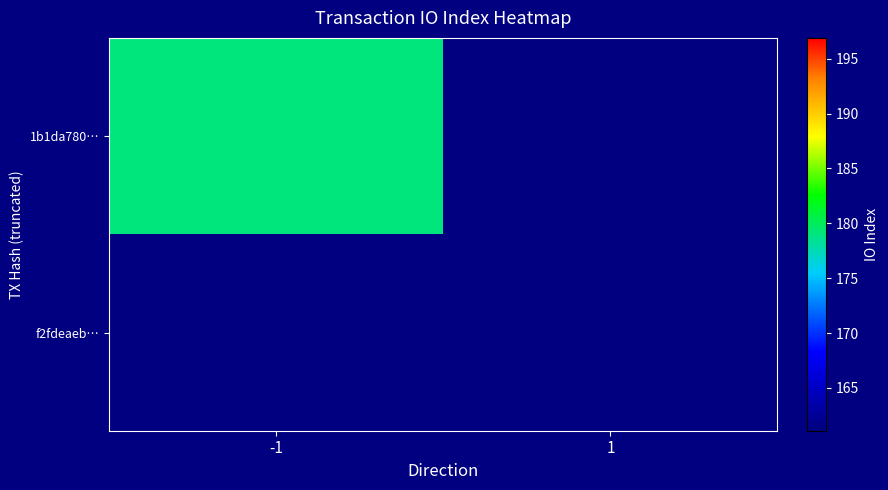

Which series has the largest total across all categories?

1b1da780b5d2dd0e687ed5f48ae9ed8bc40cdaf